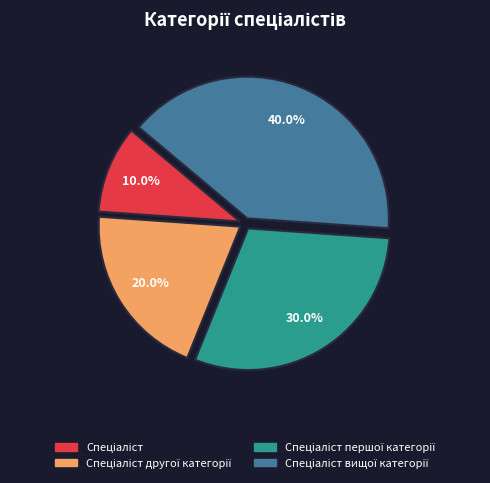

Is there any slice that represents more than half of the pie?

No